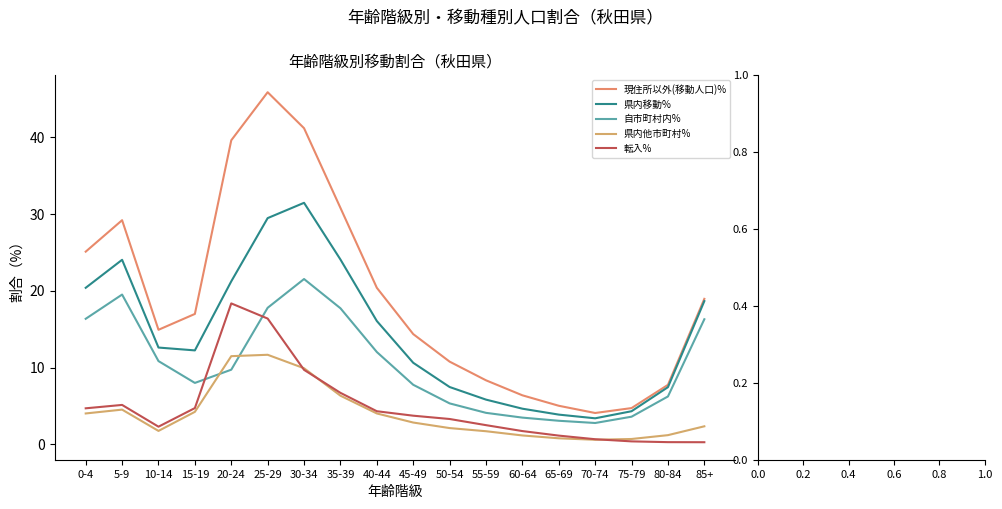

At 45-49, list the series in order from smallest to largest.

県内他市町村%, 転入%, 自市町村内%, 県内移動%, 現住所以外(移動人口)%